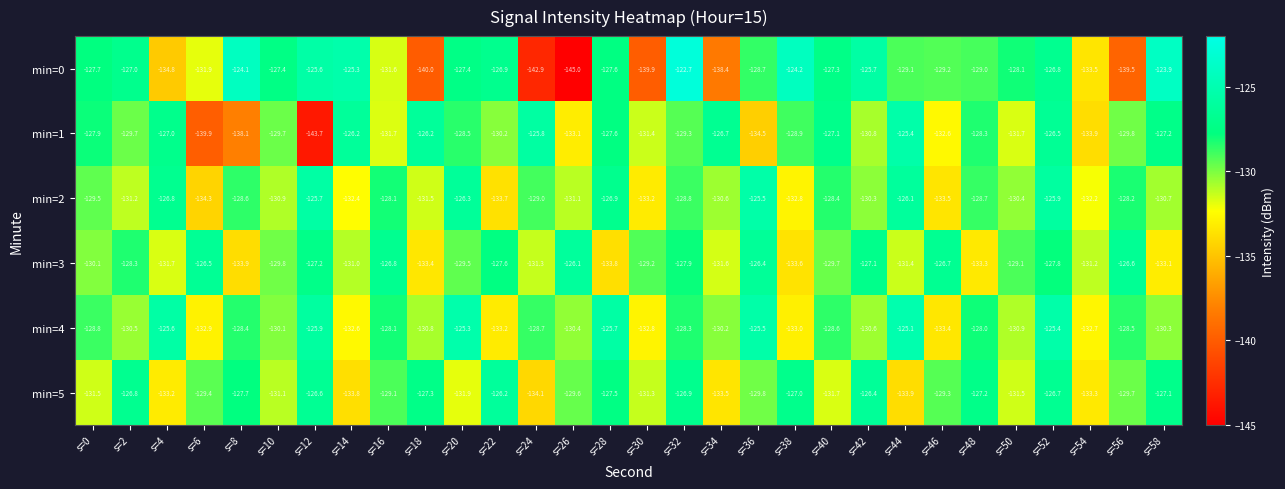

Is it true that min=1 equals -37.9 at s=18?

False